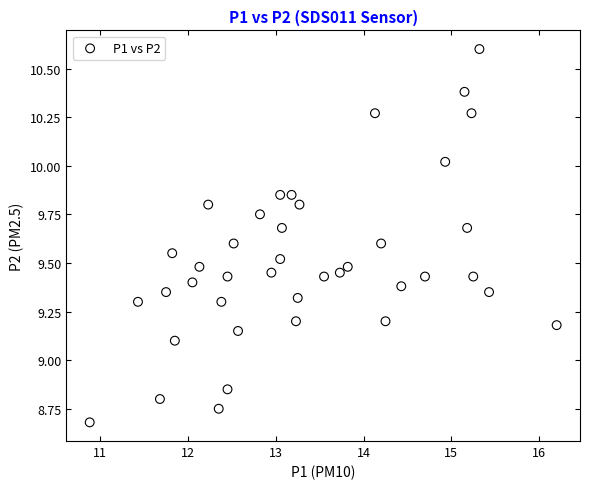

What Y value in the scatter plot is closest to 9?

9.1